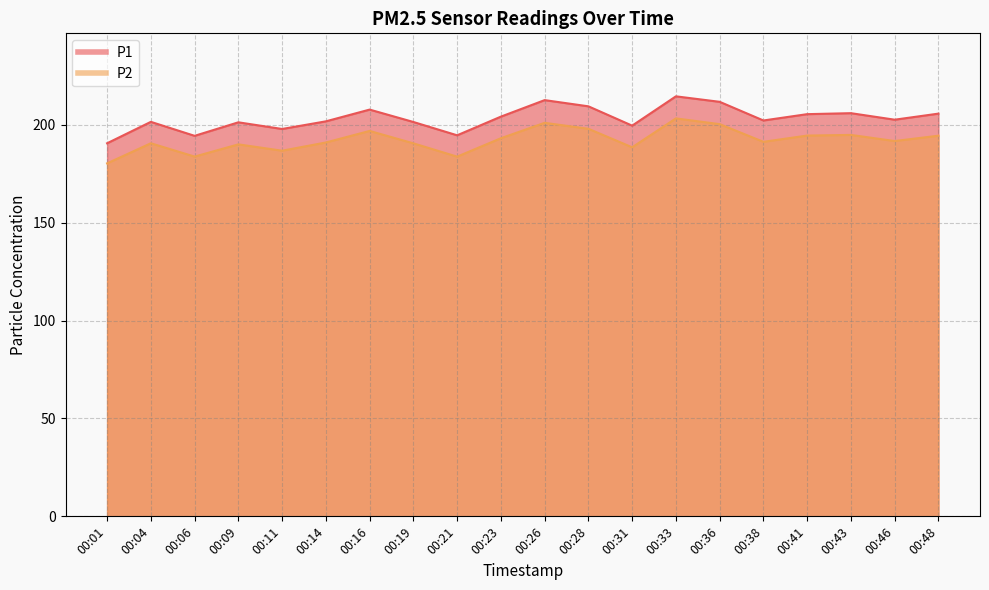

How many values in the P1 series are below 202?

9